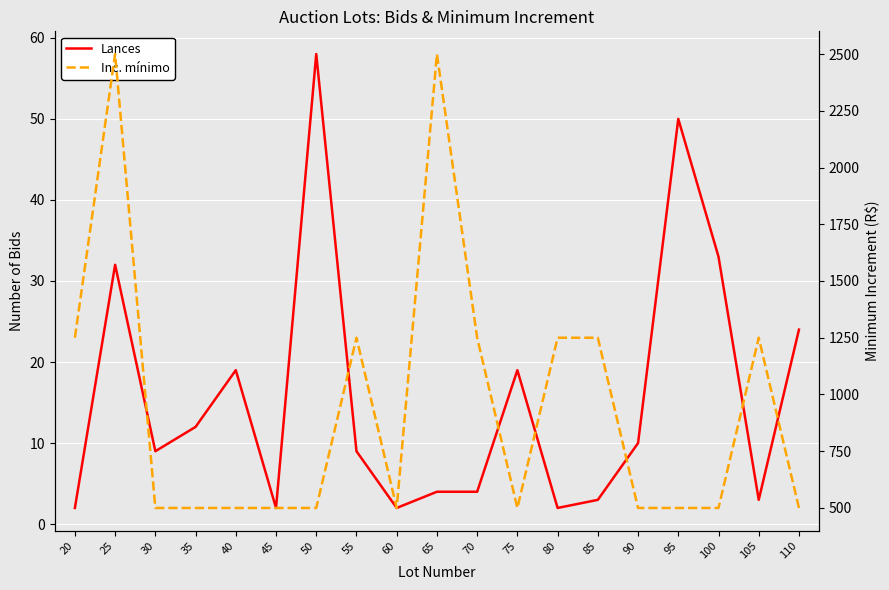

How many values in the Lances series are below 9?

8